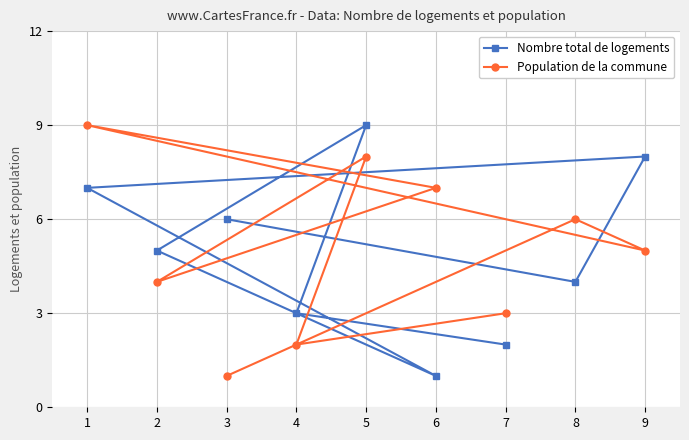

What are all the series names shown in the legend?

Nombre total de logements, Population de la commune